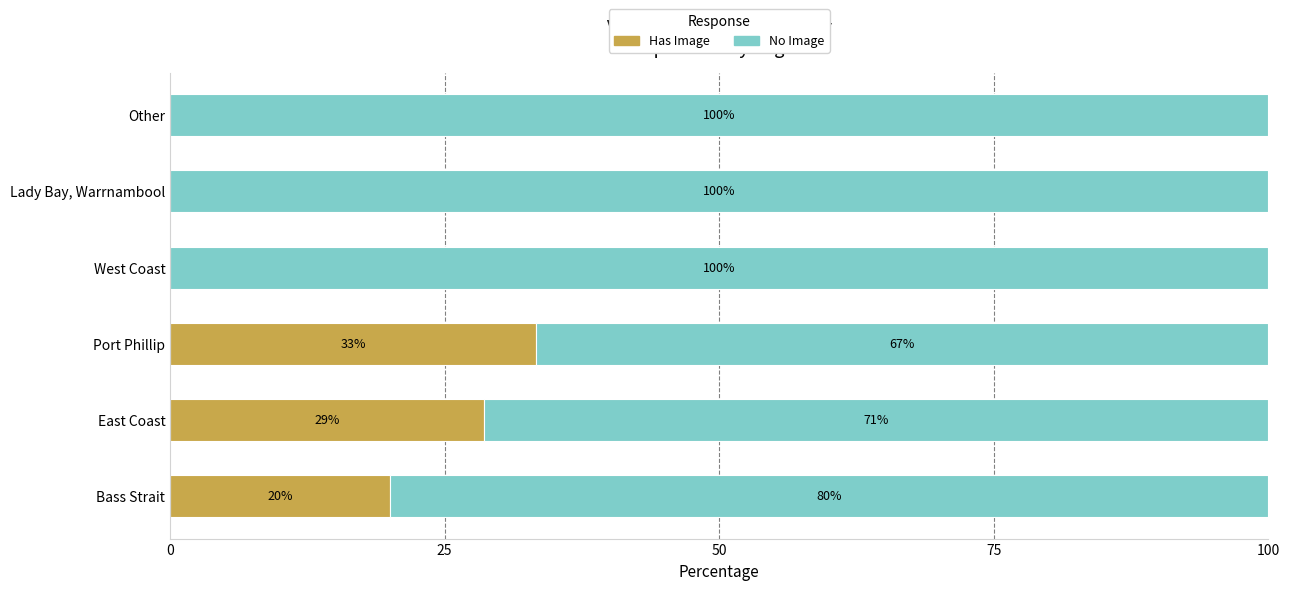

Where is Has Image nearest to the value 16?

Bass Strait